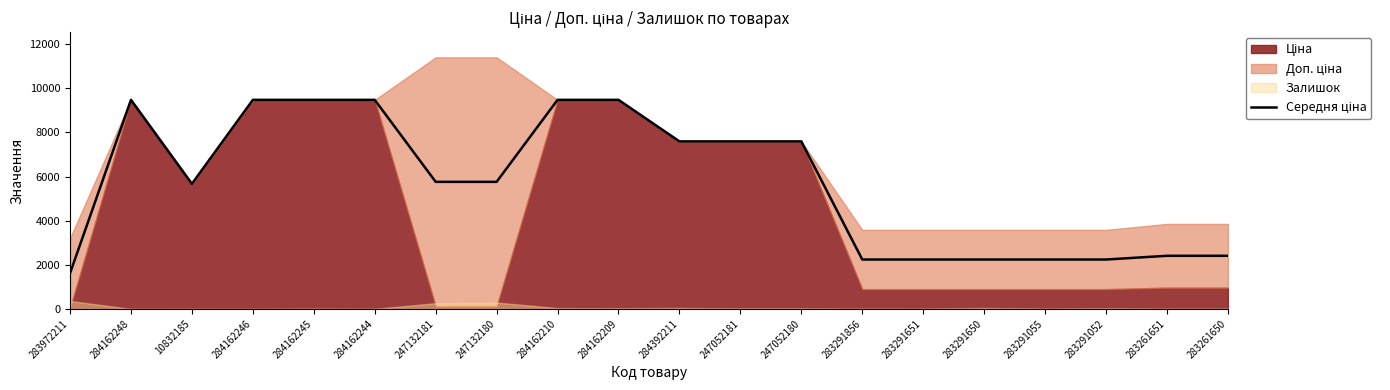

Approximately how many times larger is the value at 283972211 compared to 284162210?

0.2